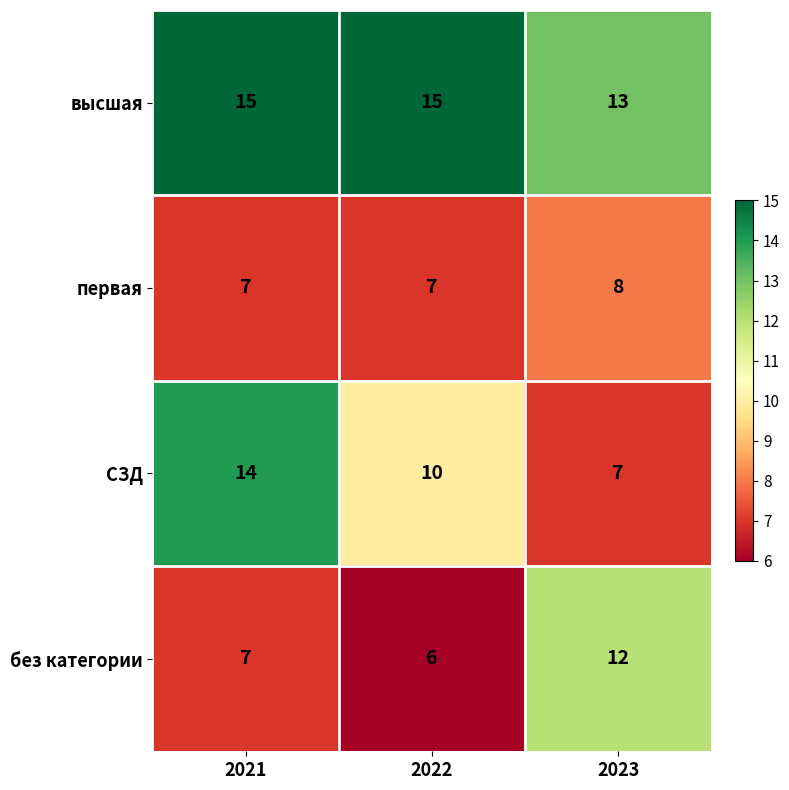

Which series has the widest spread of values?

СЗД